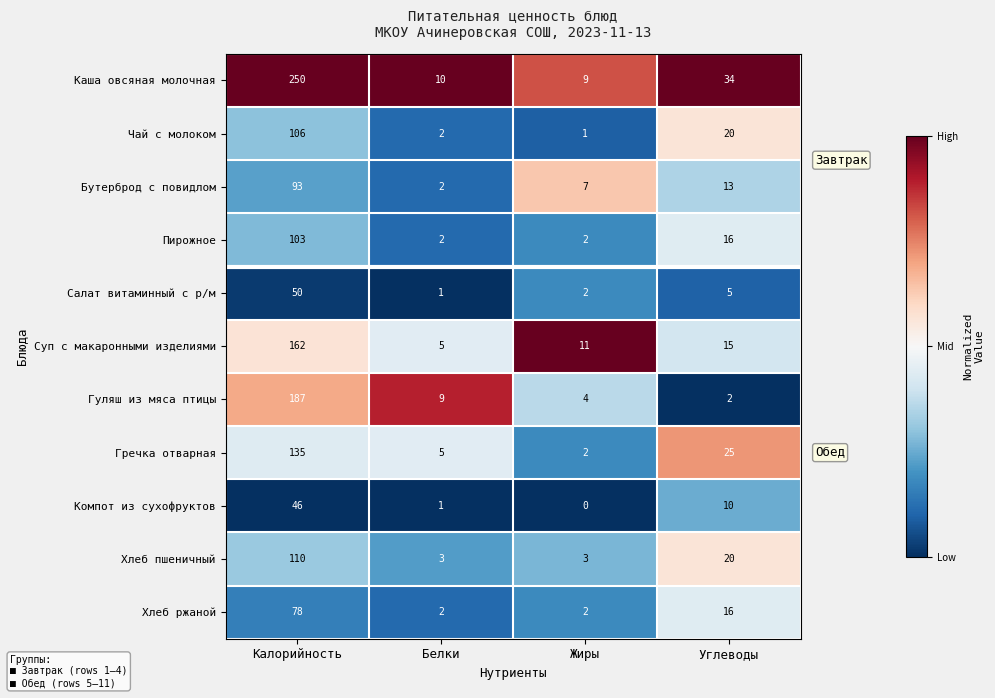

The value of Суп с макаронными изделиями at Белки is 5. True or false?

True